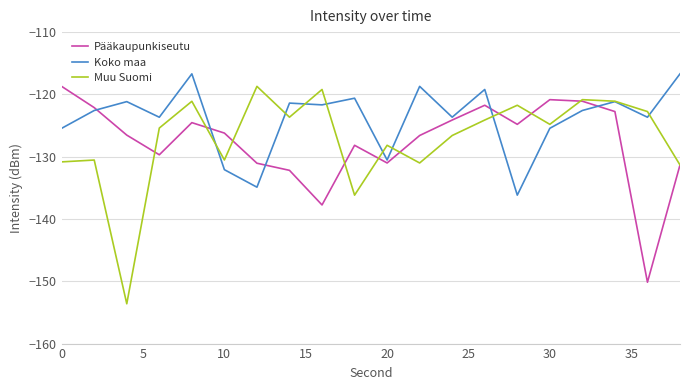

What is the lowest value of the Koko maa series?

-136.2